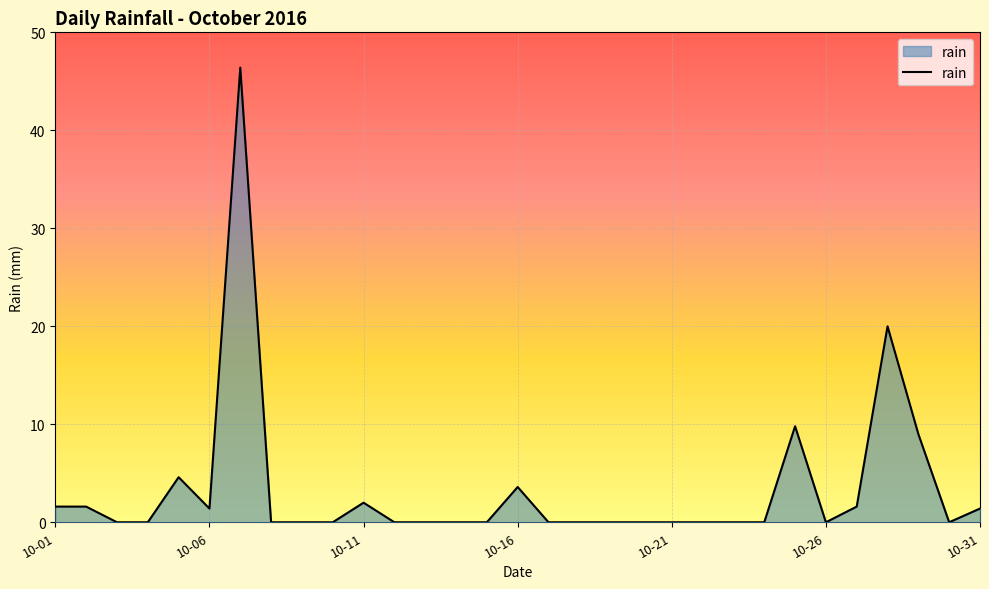

What is the difference between the maximum and minimum values?

46.4